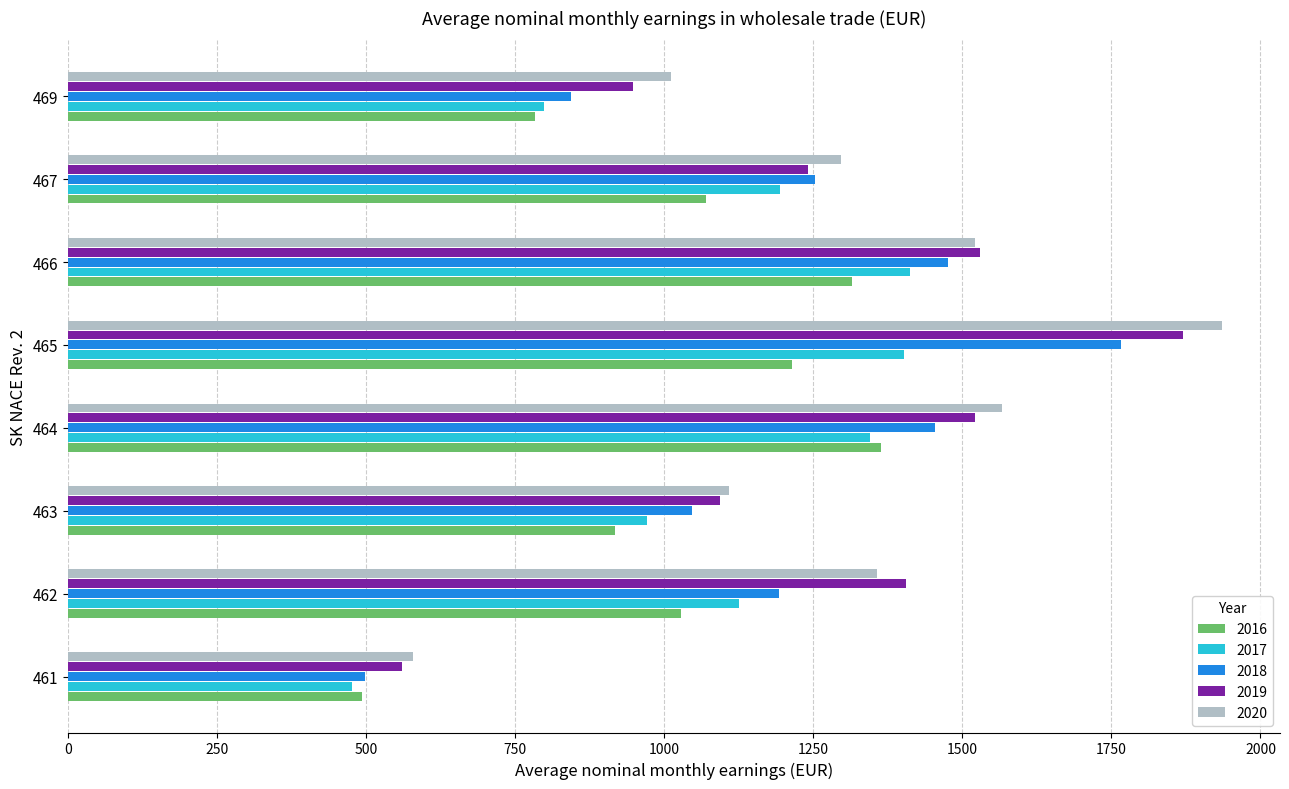

What is the difference between the maximum and second lowest values in the 2020 series?

924